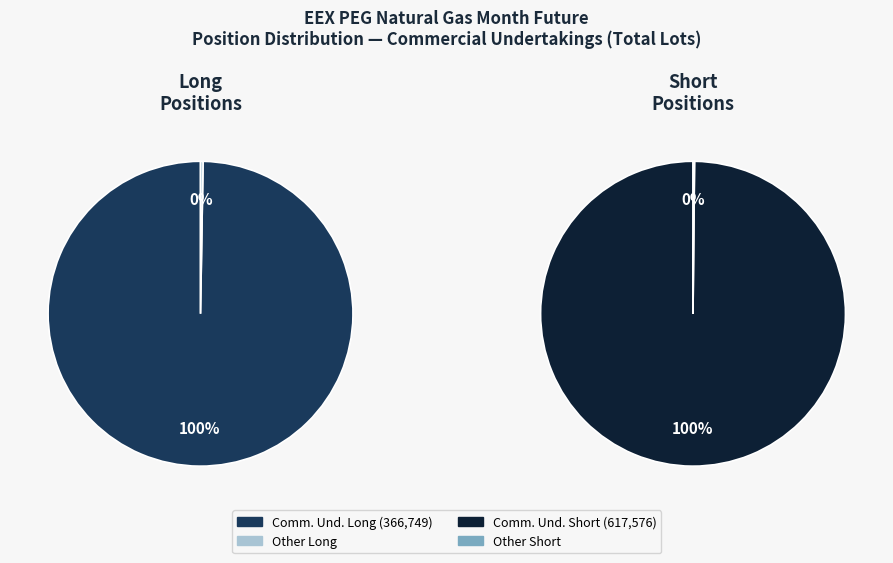

Is Investment Funds the majority of the pie?

No